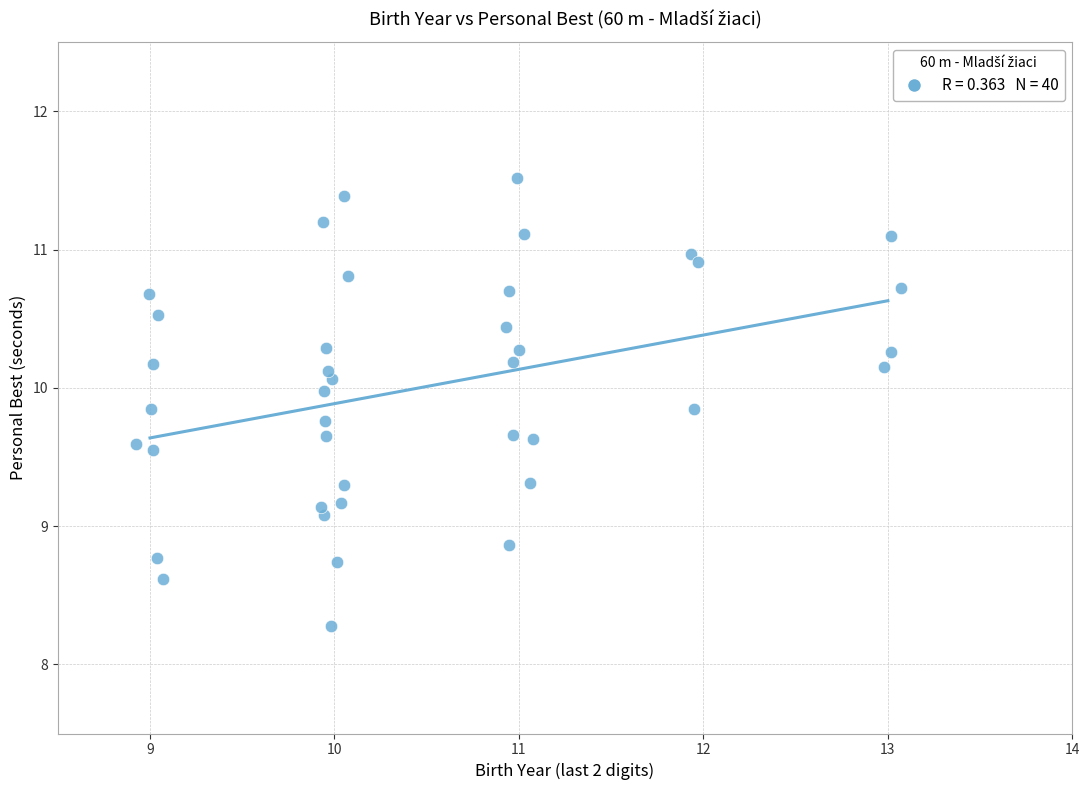

What Y value in the scatter plot is closest to 9?

9.1